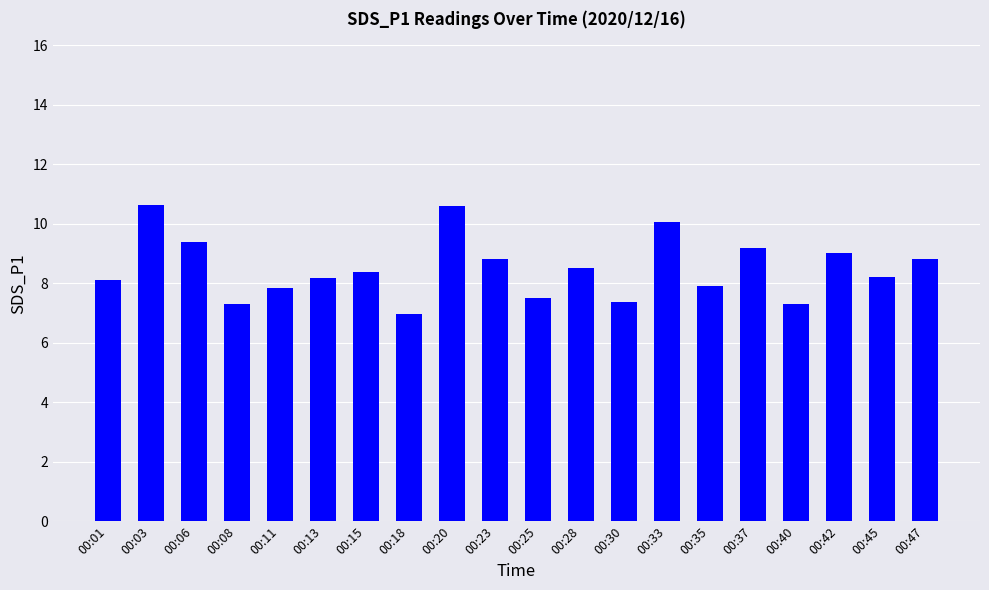

Approximately how many times larger is the value at 00:47 compared to 00:37?

1.0